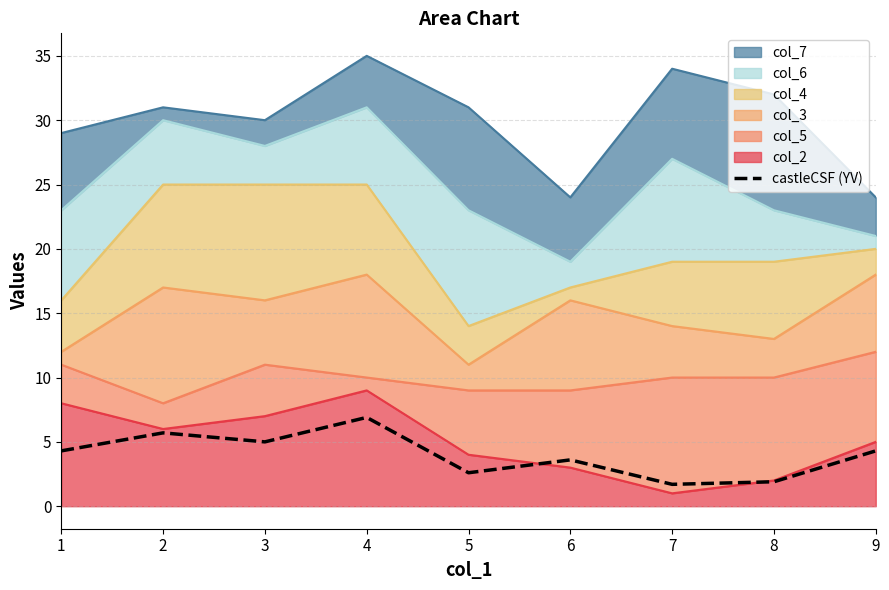

List the labels in order of value, largest first.

4, 2, 3, 1, 9, 6, 5, 8, 7